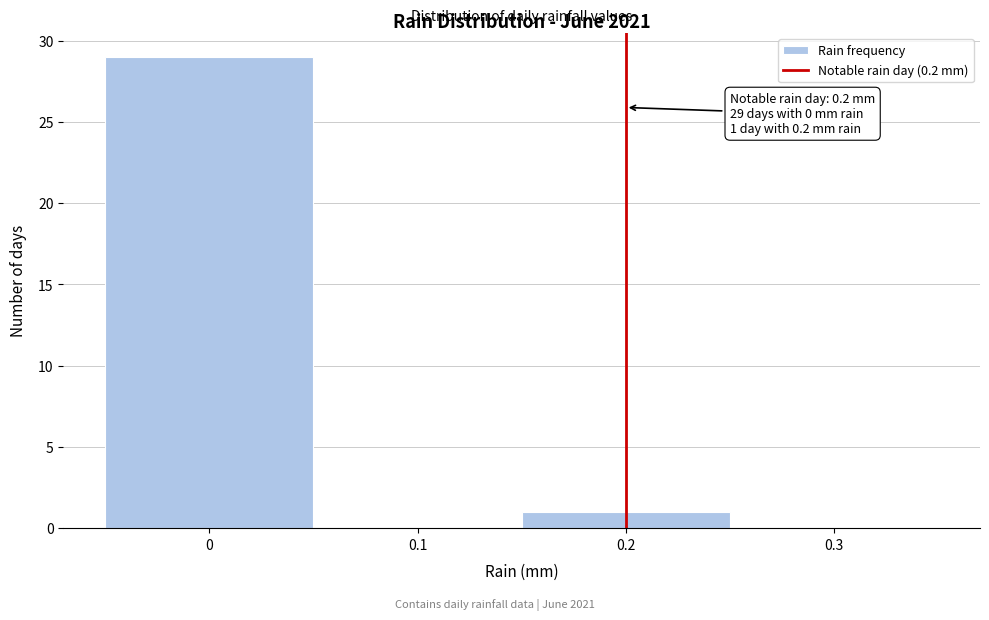

Which range on the x-axis has the tallest bar?

-0.05 to 0.05